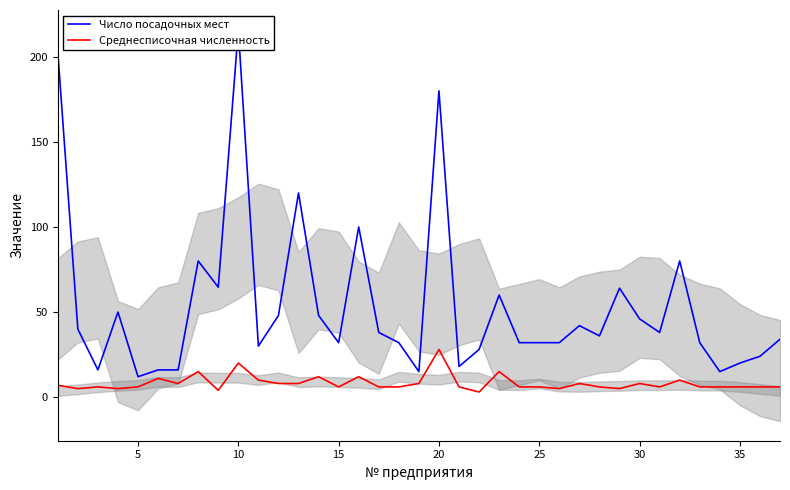

True or false: Среднесписочная численность has a value of 6 at 35.

True